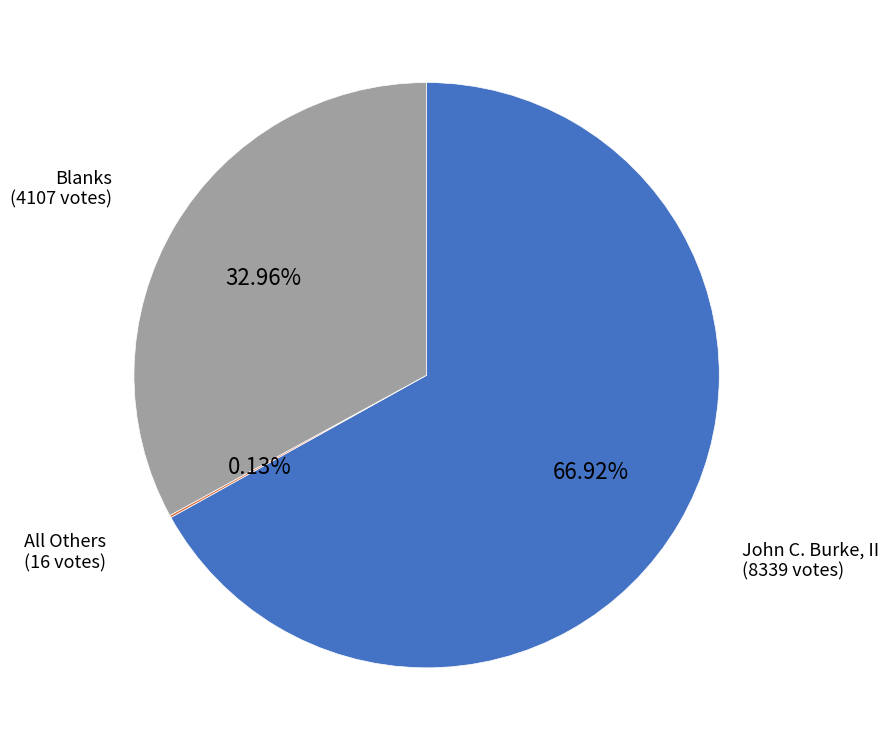

Which slice is the largest?

John C. Burke, II